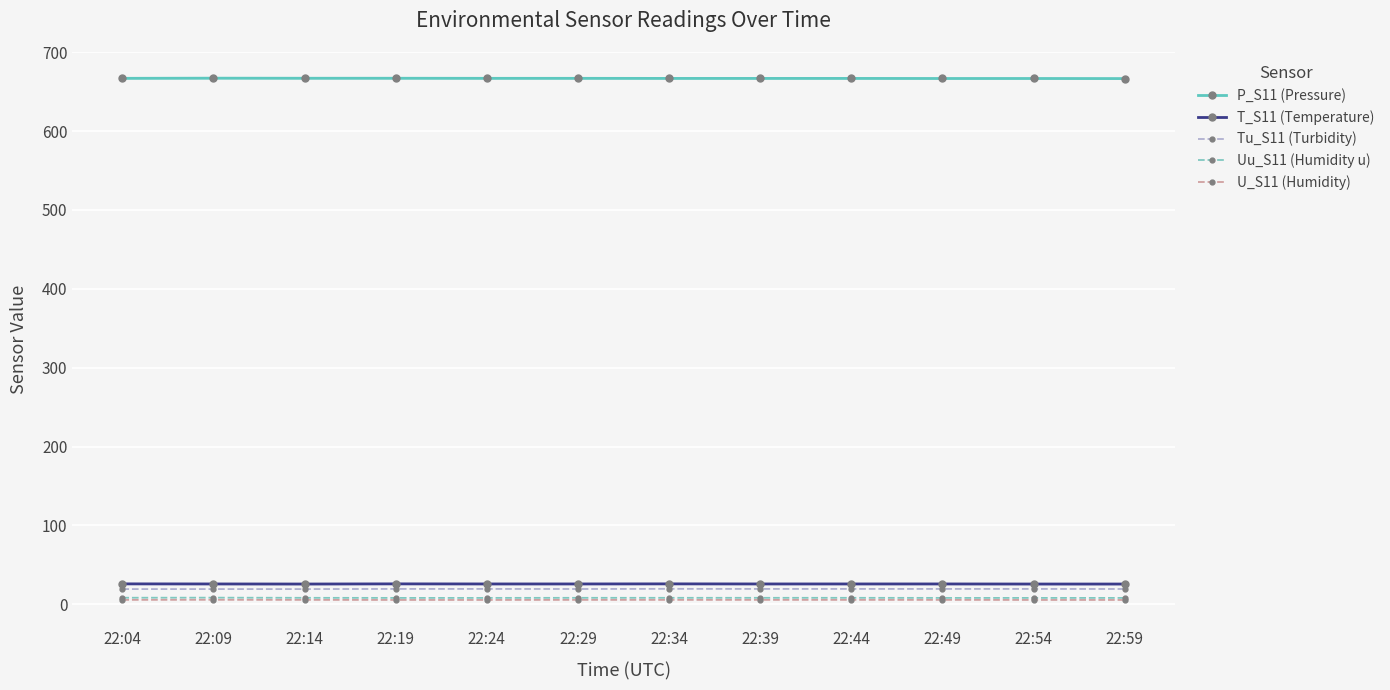

The value of P_S11 (Pressure) at 22:04 is 203.5. True or false?

False